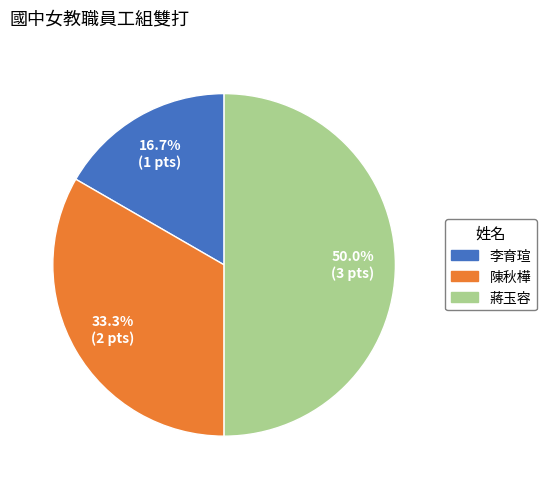

Rank the categories by value from highest to lowest.

蔣玉容, 陳秋樺, 李育瑄